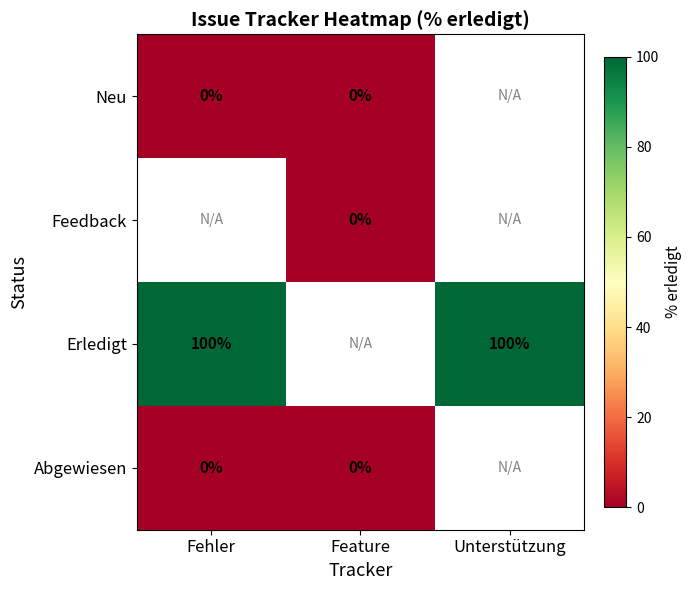

How many data points does each series have?

3